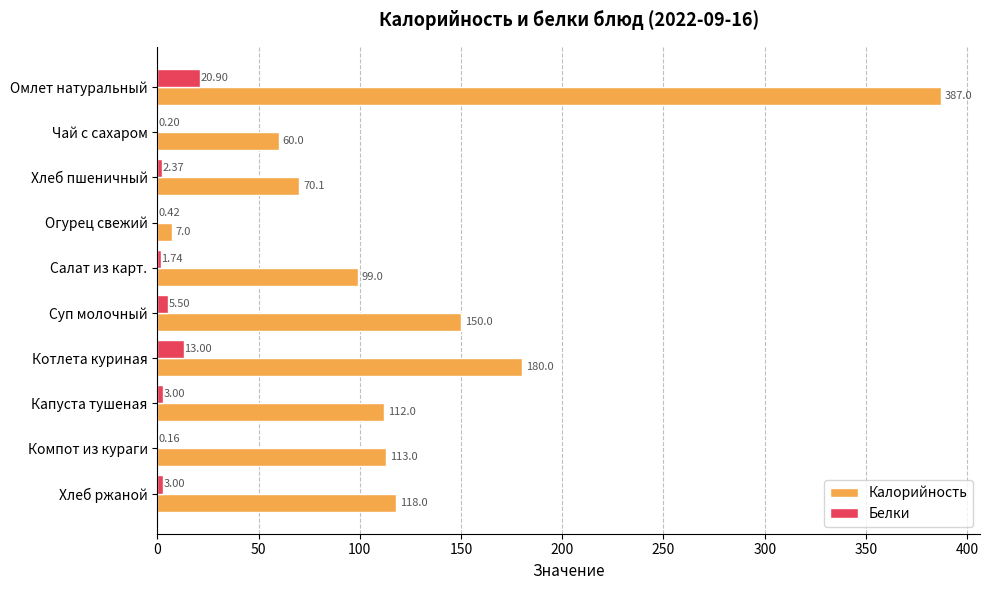

Which series changed the most between Чай с сахаром and Хлеб ржаной?

Калорийность